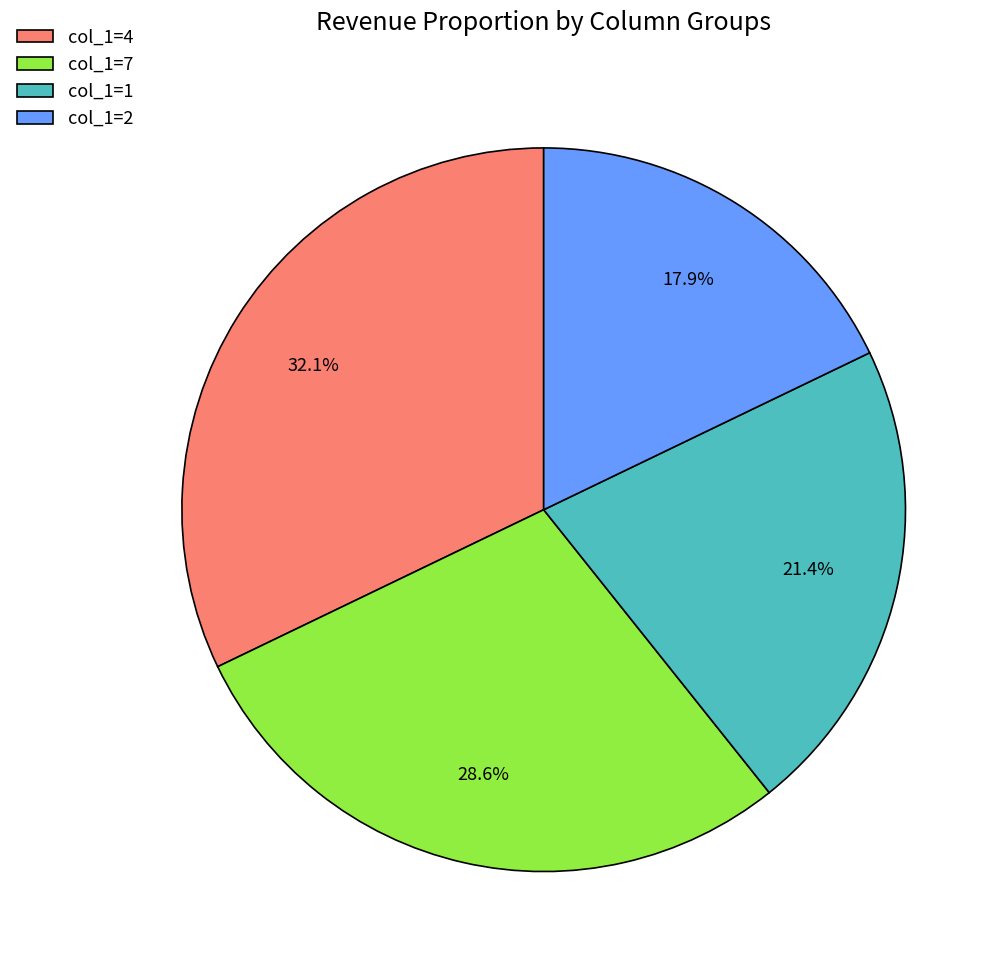

To the nearest percent, what portion does col_1=7 represent?

29%